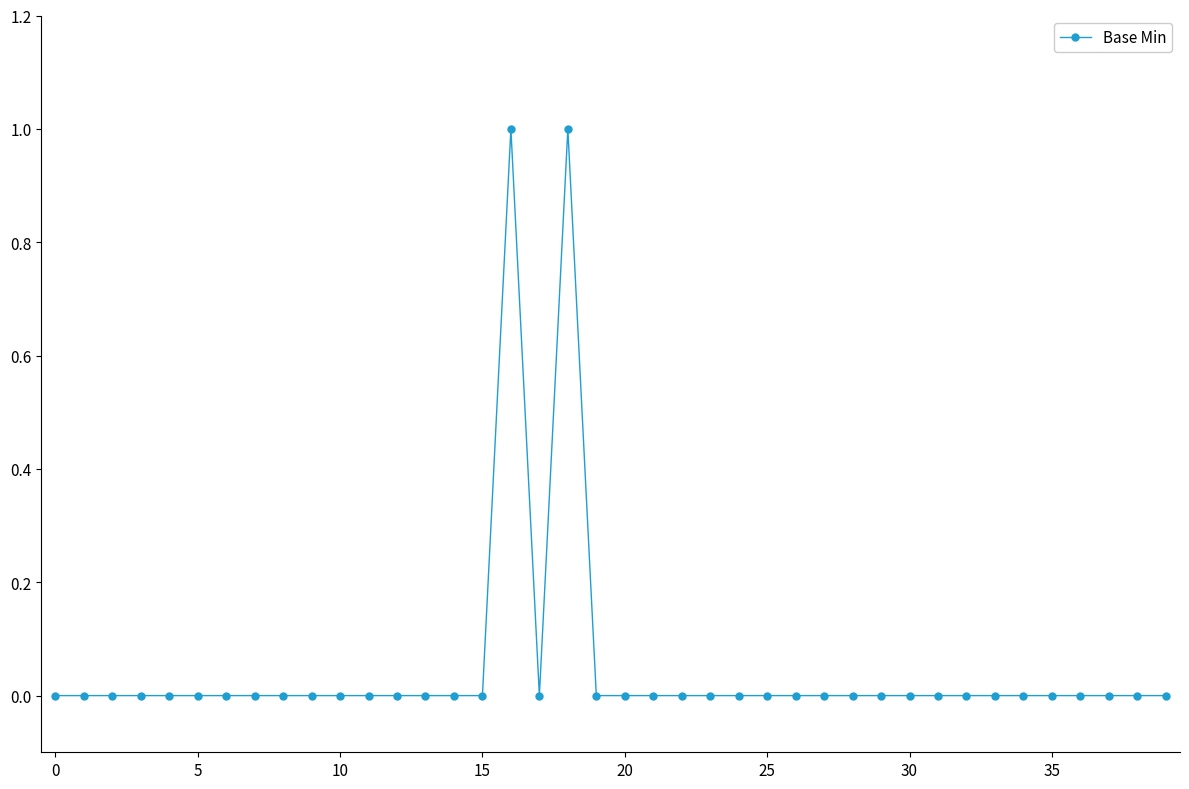

True or false: the data has more than 0 interior local peaks.

True